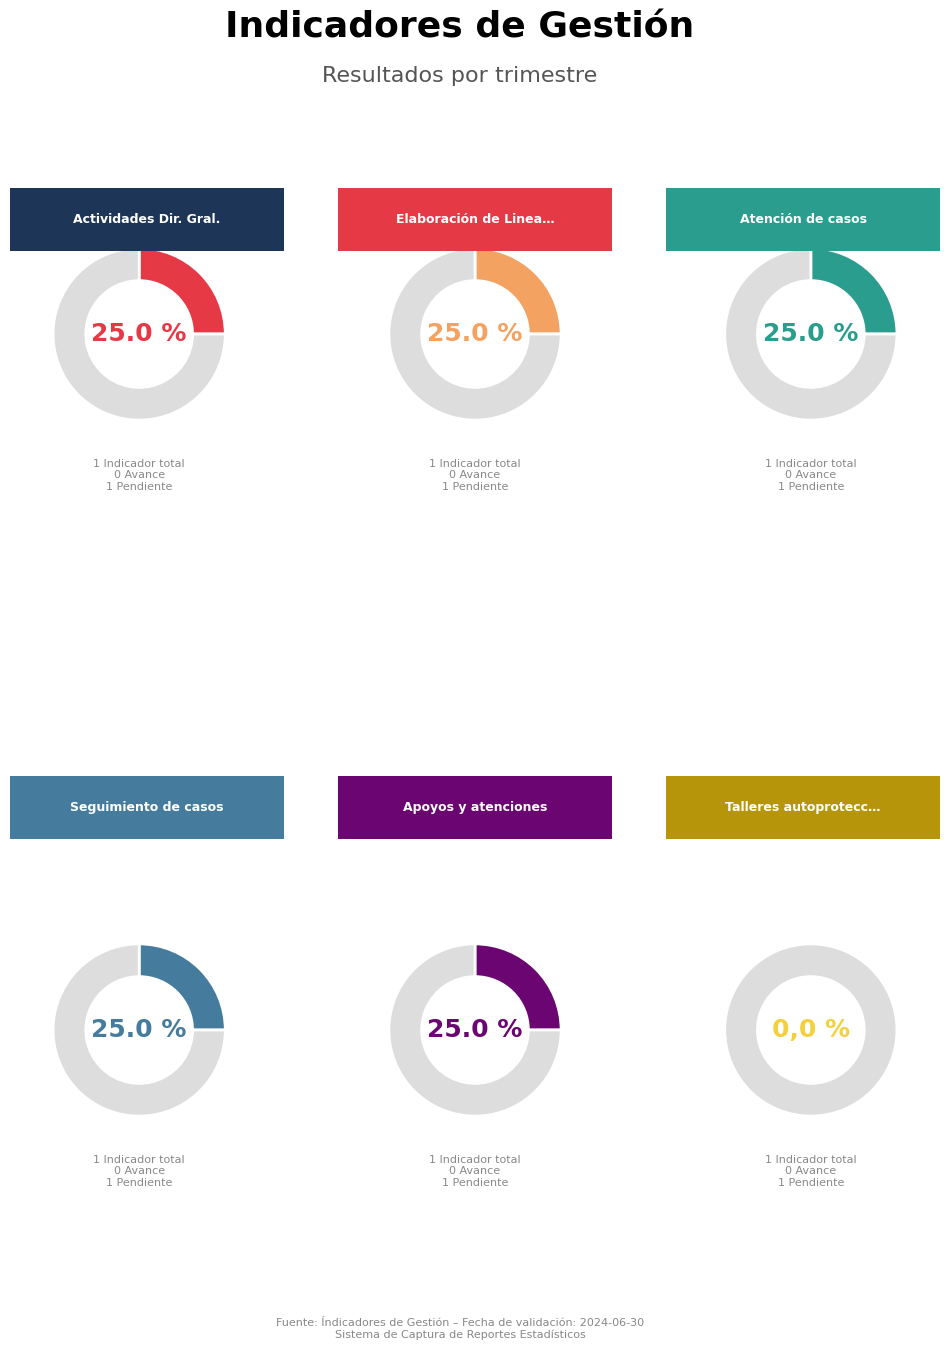

To the nearest percent, what percentage of the pie is 0?

25%